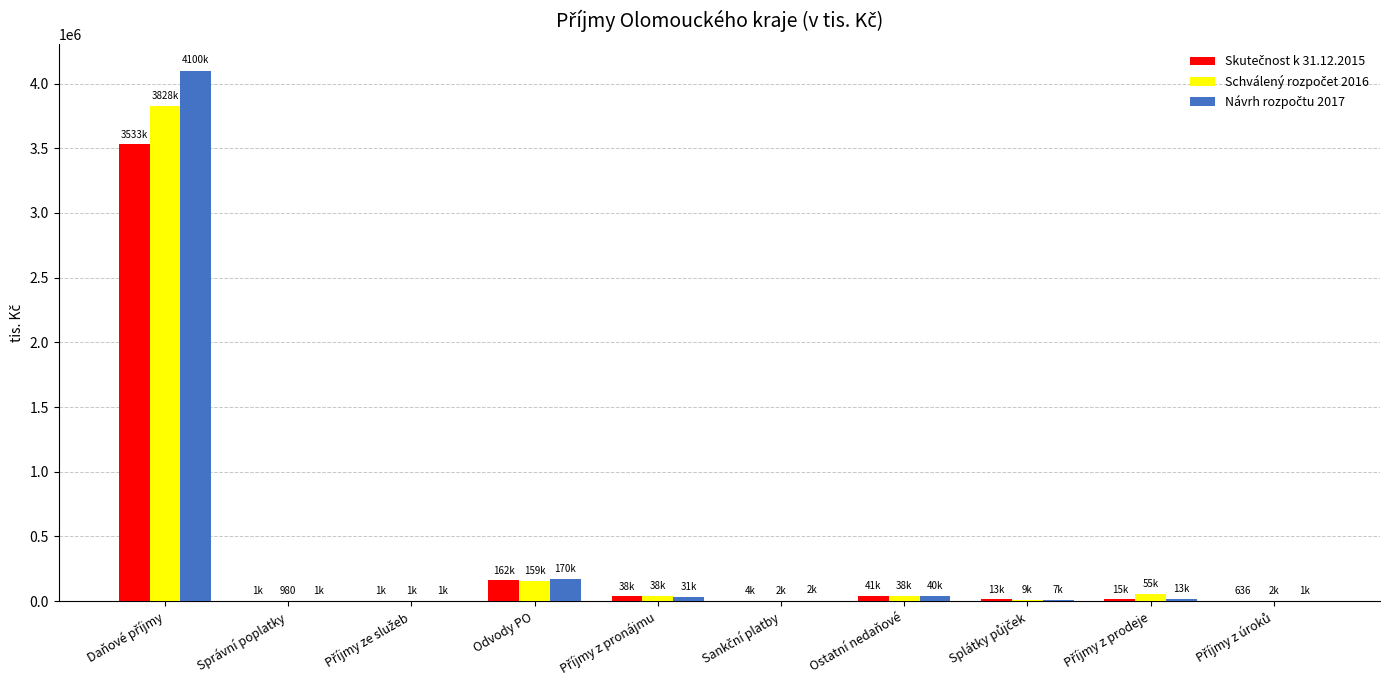

What is the approximate value of Schválený rozpočet 2016 at Sankční platby?

2380.0